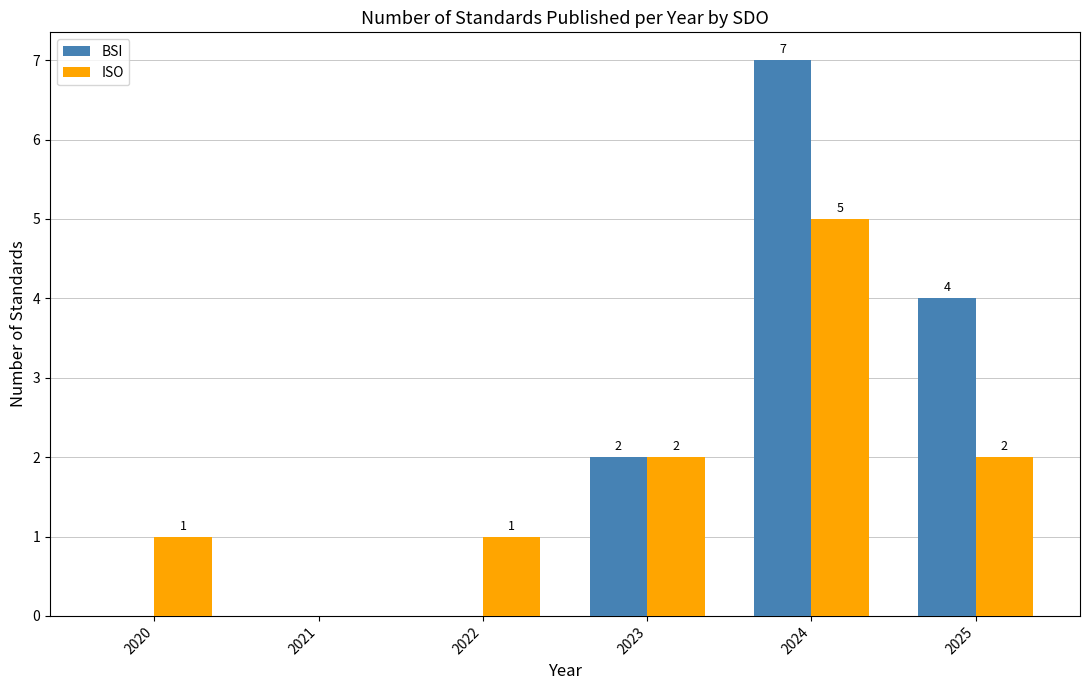

What is the total value across all series at 2025?

6